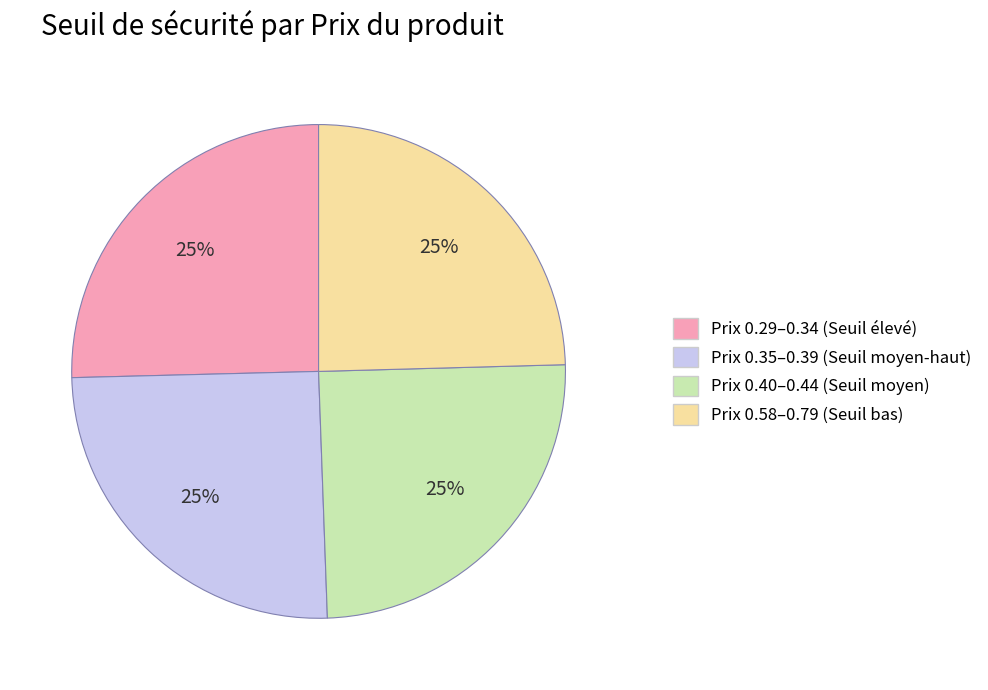

To the nearest percent, what is the average slice percentage?

25%